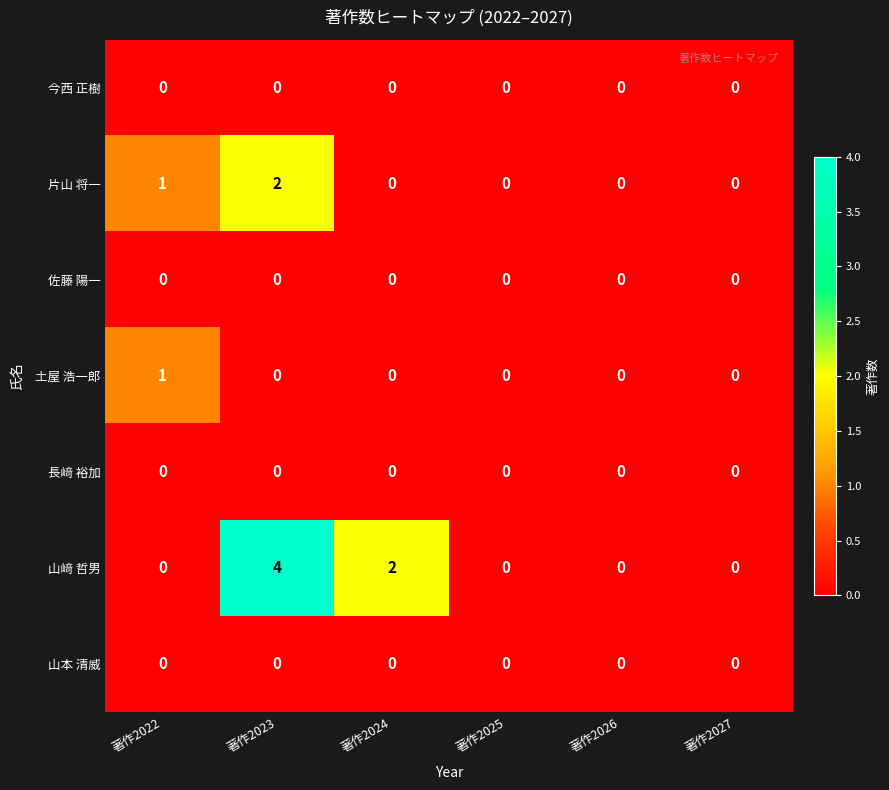

Which series has the largest total across all categories?

山﨑 哲男